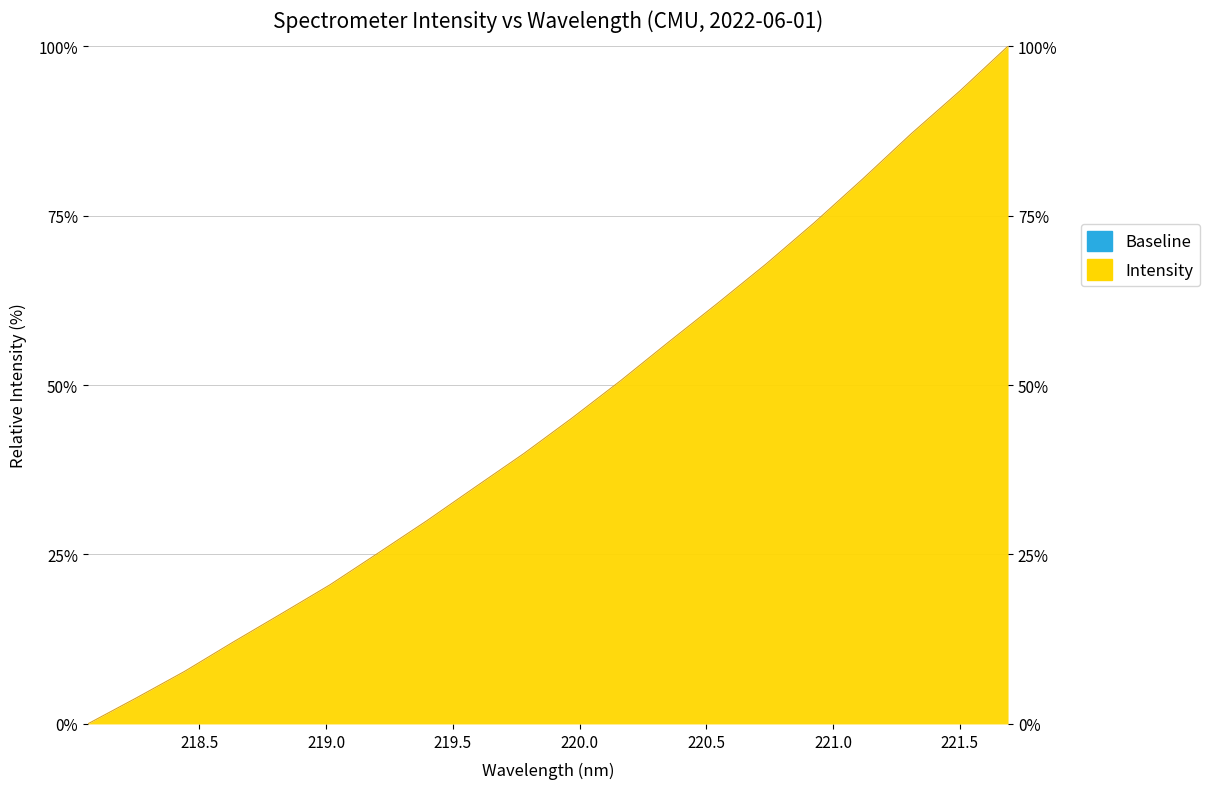

How many values are below 45?

10